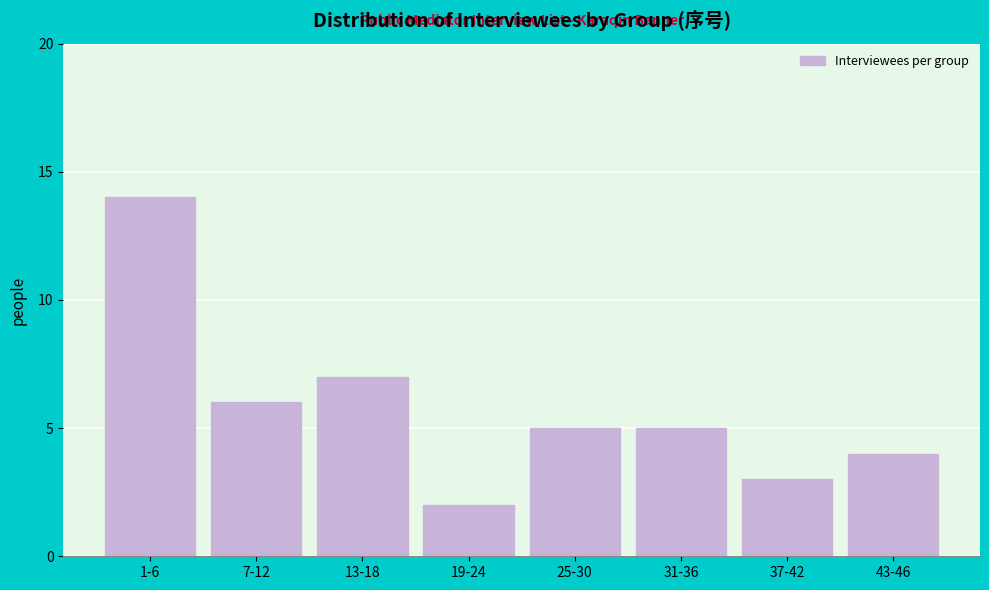

Reading right to left, transcribe all the data shown in this chart.

43-46=4	37-42=3	31-36=5	25-30=5	19-24=2	13-18=7	7-12=6	1-6=14